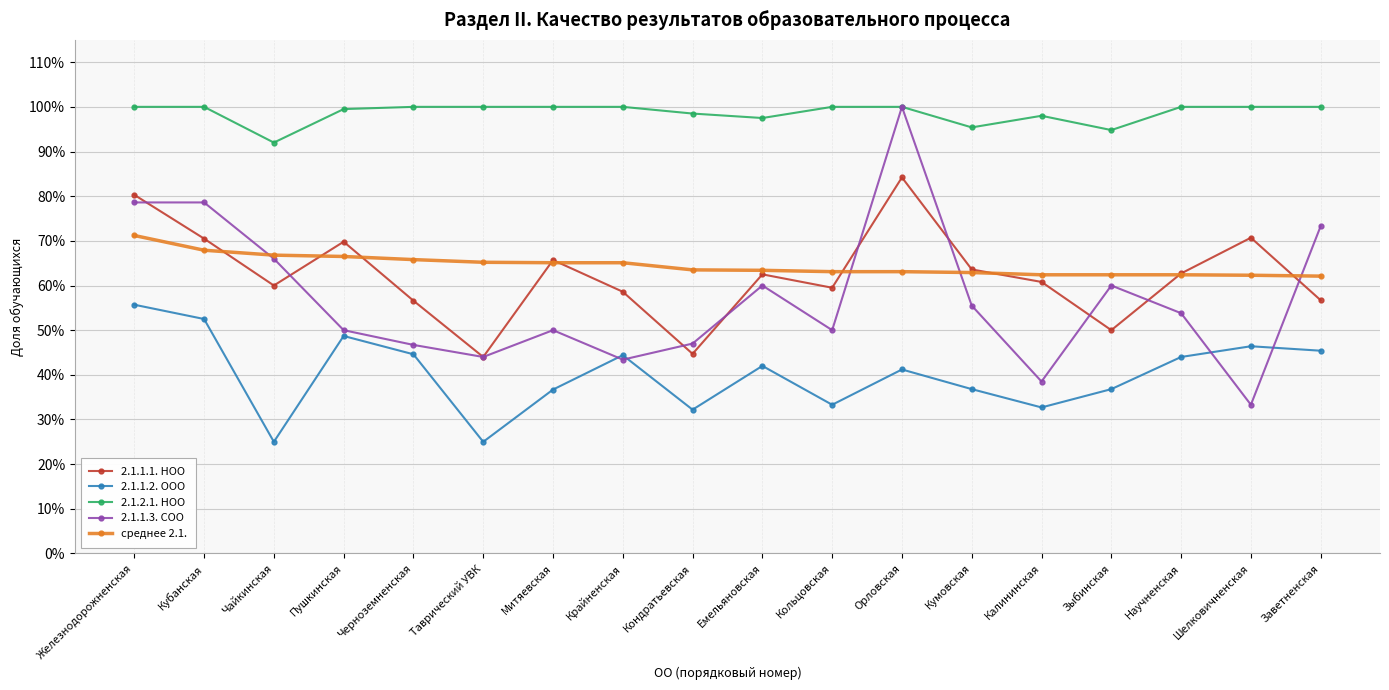

What is the difference between the second highest and minimum values in the 2.1.2.1. НОО series?

0.1